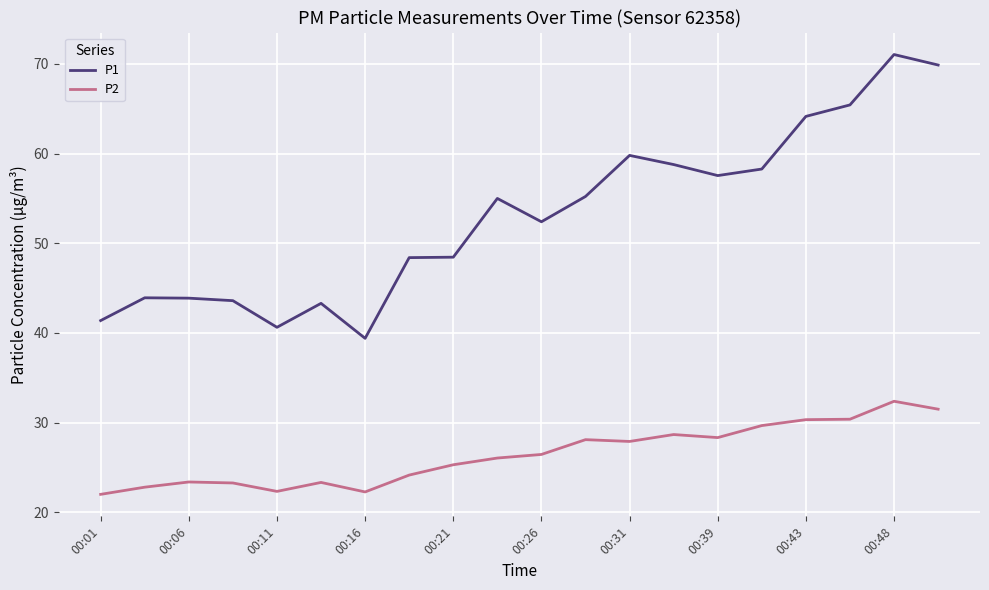

True or false: P1 and P2 cross at least once.

False